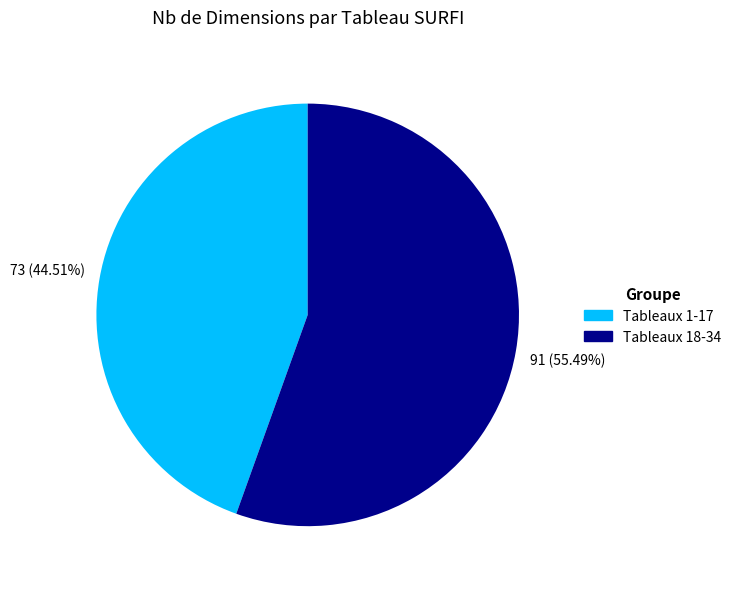

How many segments does this pie chart have?

2